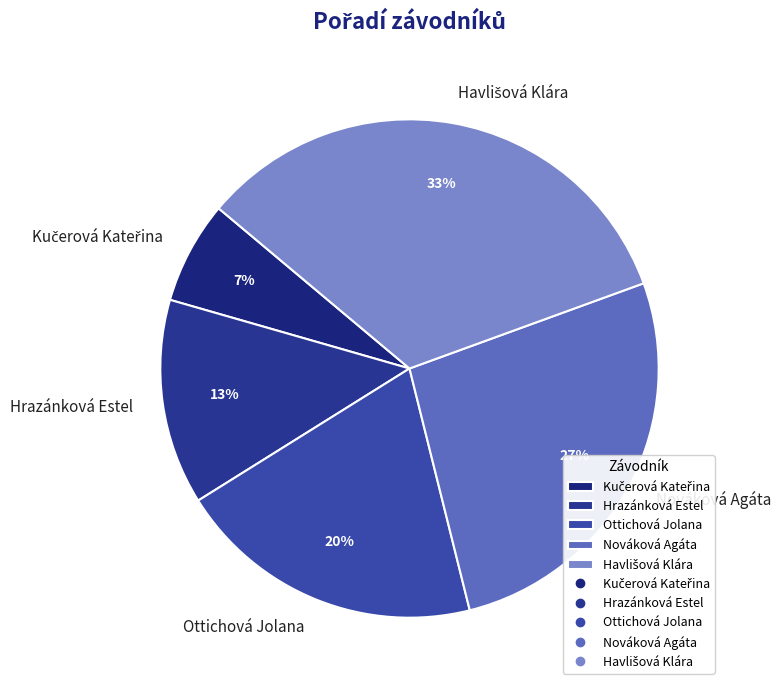

Does any single category account for the majority?

No